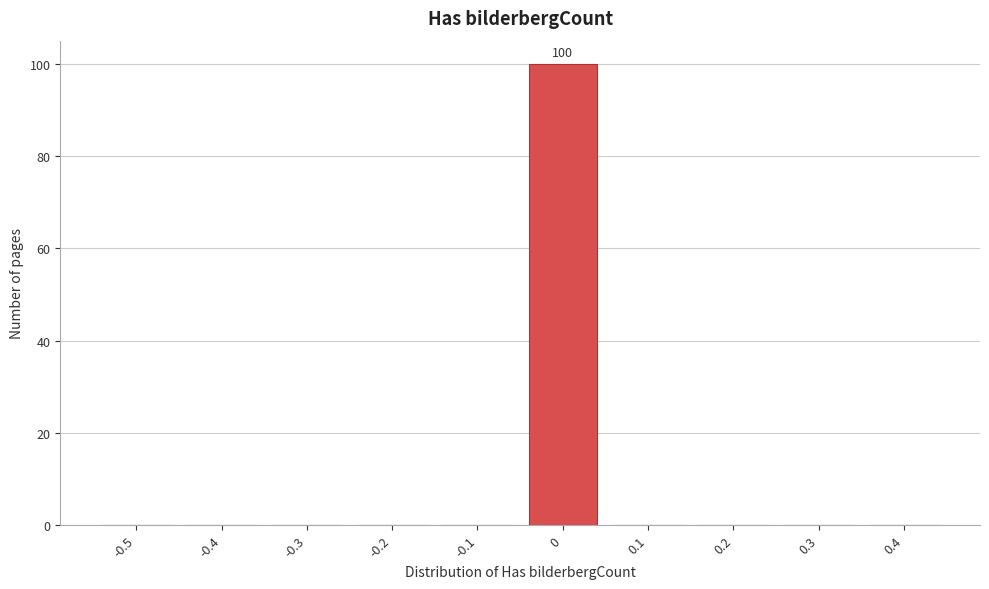

Reading left to right, list all the values displayed in this chart.

-0.5=0	-0.4=0	-0.3=0	-0.2=0	-0.1=0	0=100	0.1=0	0.2=0	0.3=0	0.4=0